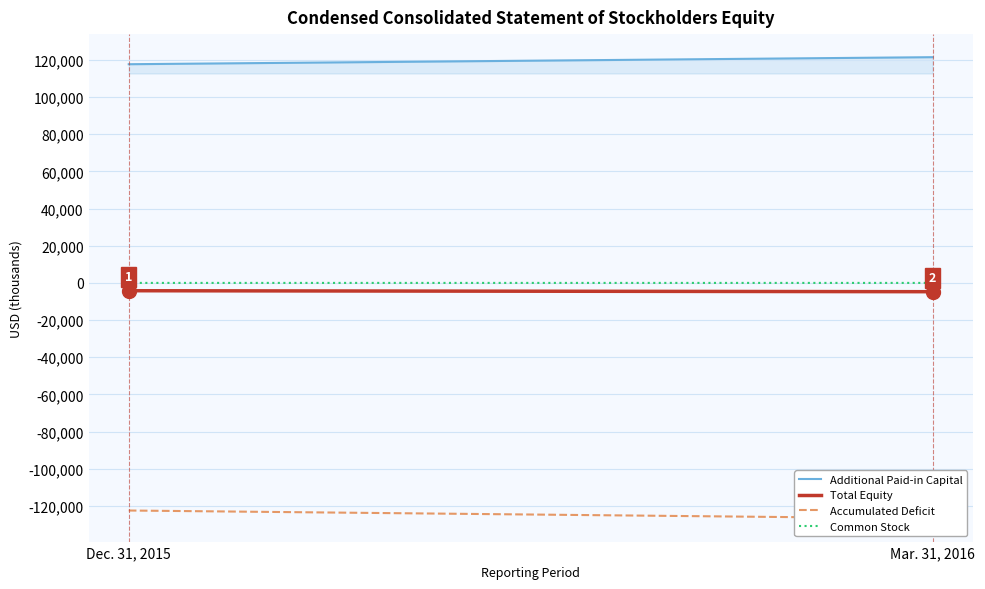

What are all the series names shown in the legend?

Additional Paid-in Capital, Total Equity, Accumulated Deficit, Common Stock